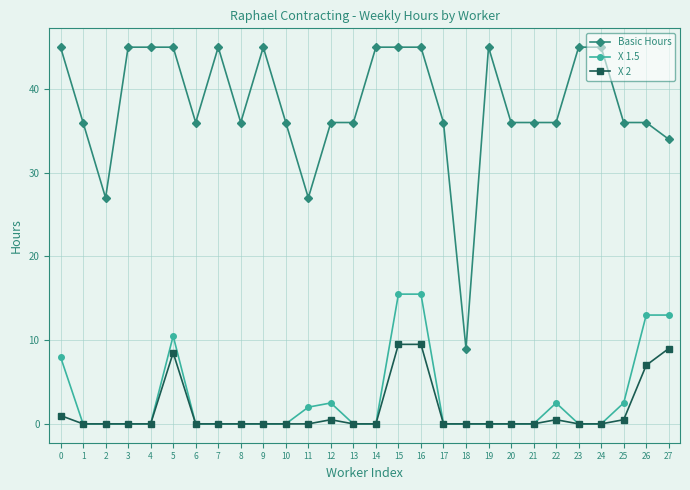

Which series has the largest range (max minus min)?

Basic Hours